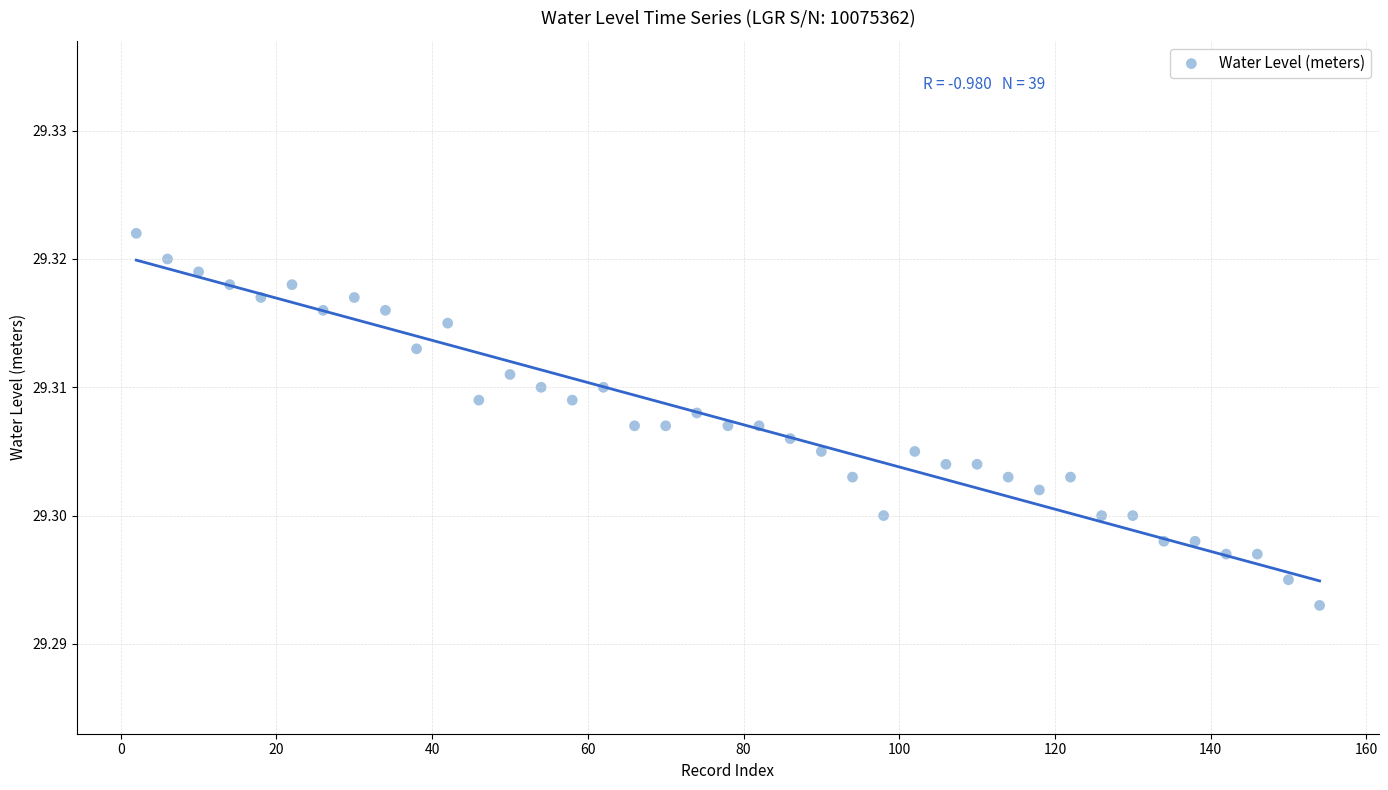

What is the range of X values (max minus min)?

152.0